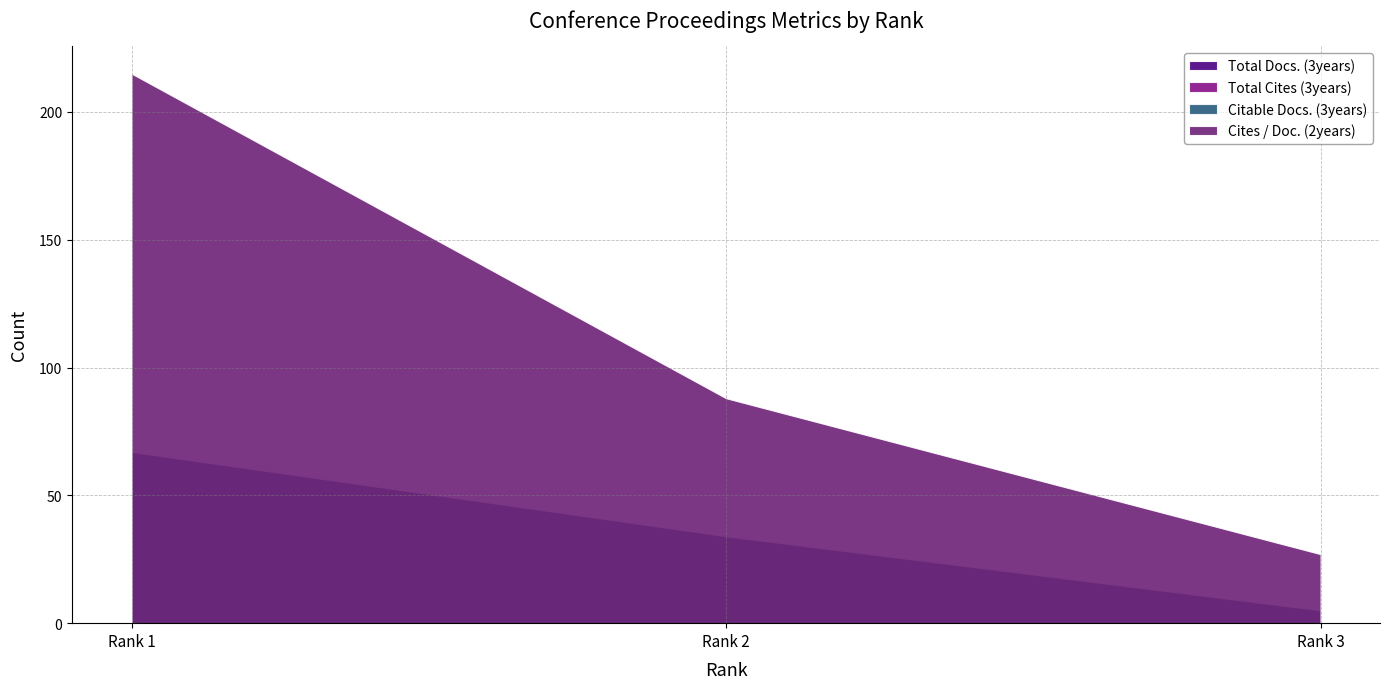

How many data points in Citable Docs. (3years) are above 34?

1